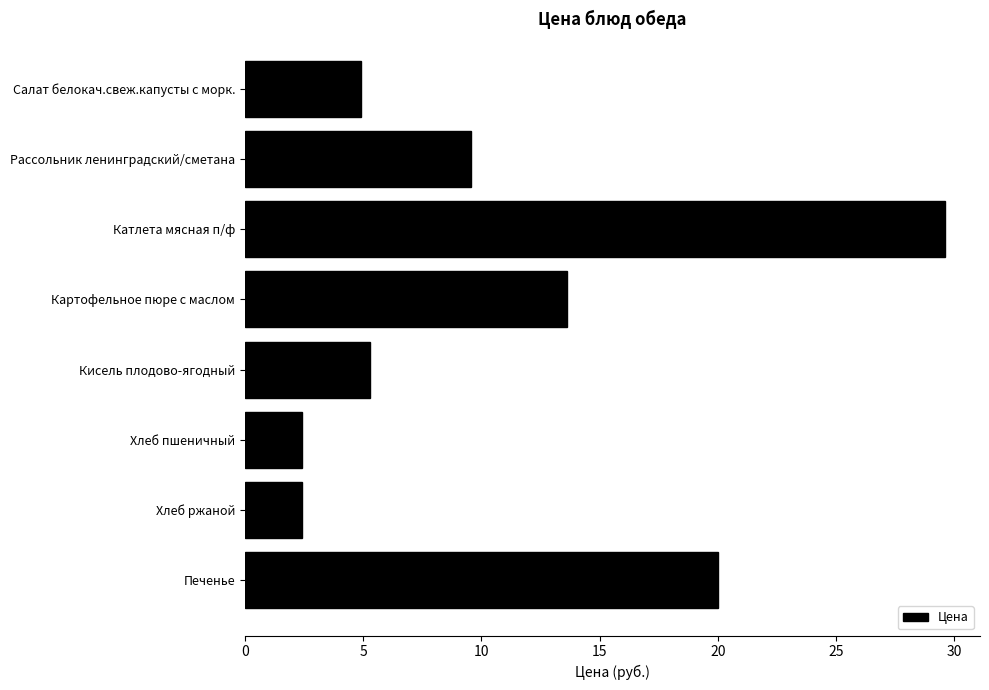

What is the average value?

11.0